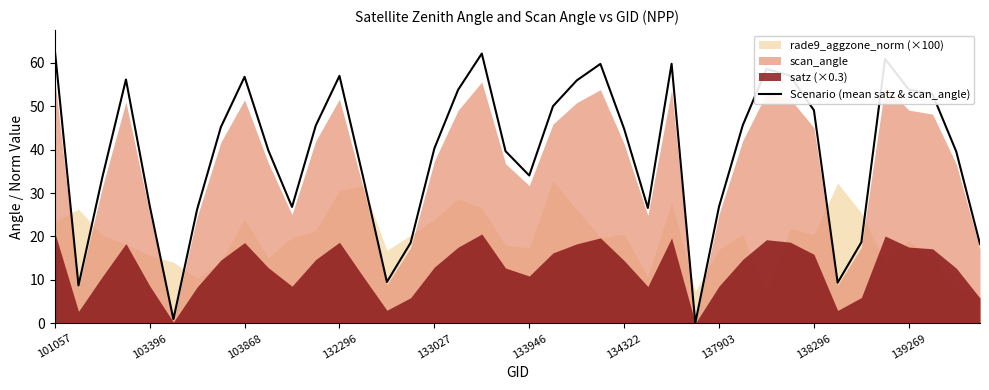

Is it true that Scenario (mean satz & scan_angle) equals 49.0 at 138296?

True